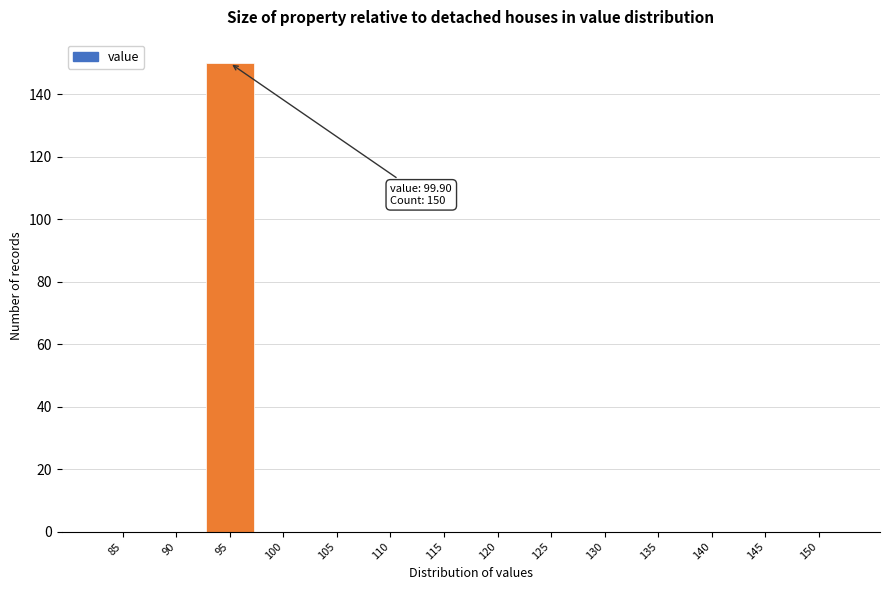

Reading left to right, transcribe all the data shown in this chart.

85=0	90=0	95=150	100=0	105=0	110=0	115=0	120=0	125=0	130=0	135=0	140=0	145=0	150=0